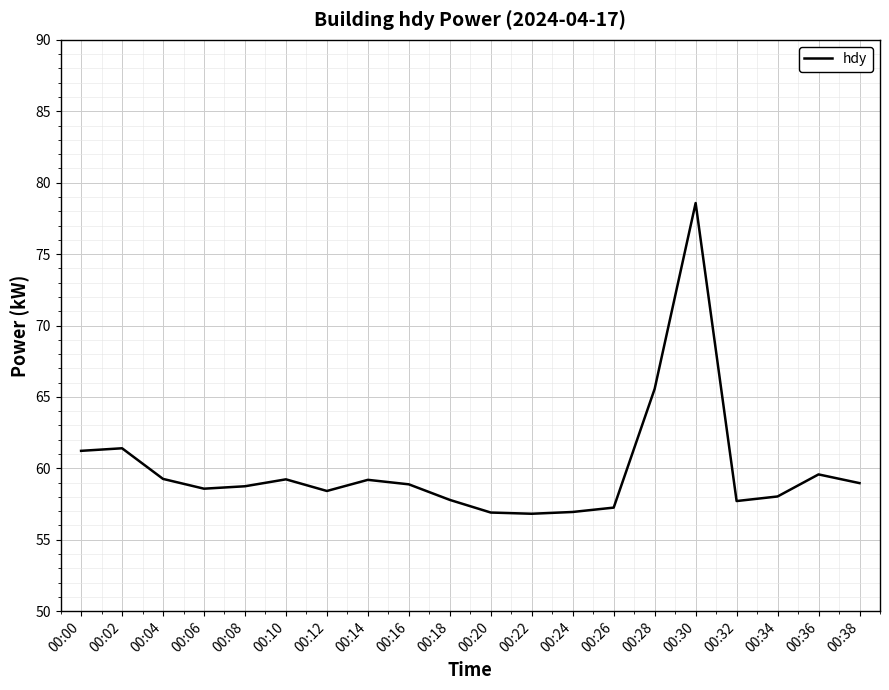

What is the average value?

60.0